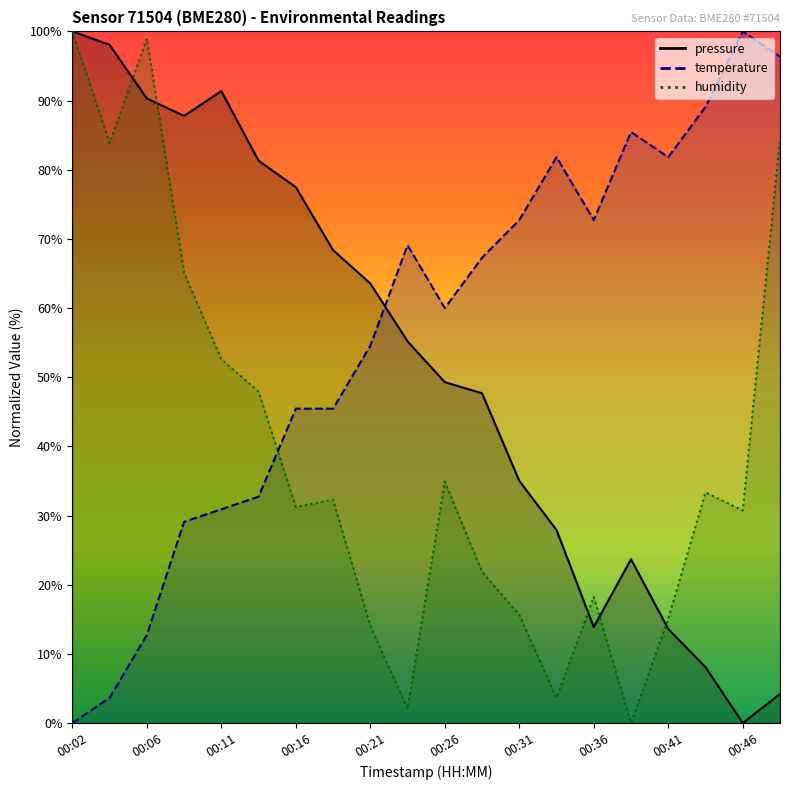

Where is the first local minimum for pressure?

00:09